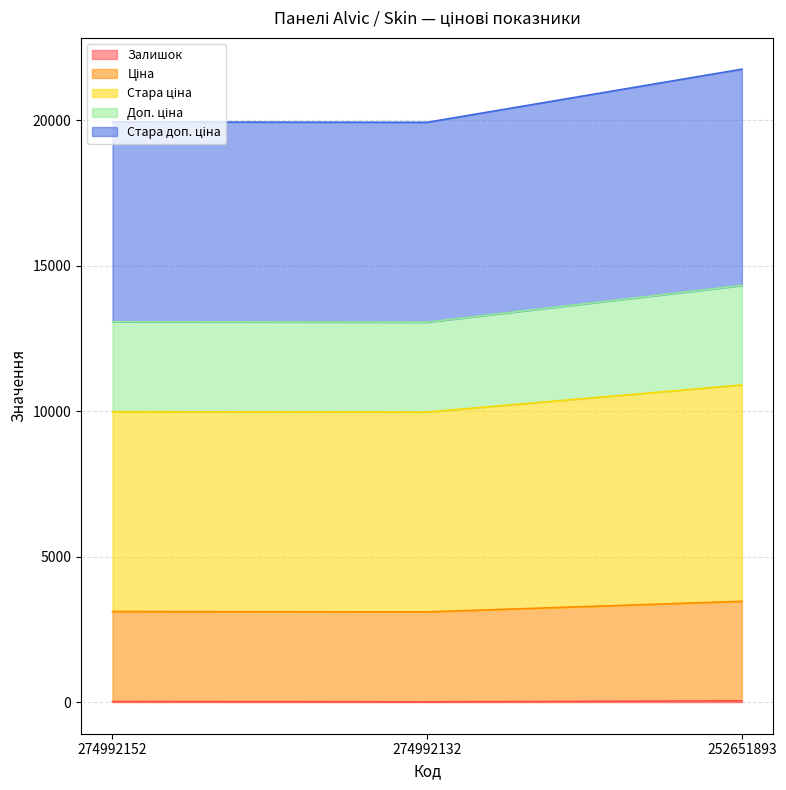

At which category does the chart reach its minimum across all series?

274992132